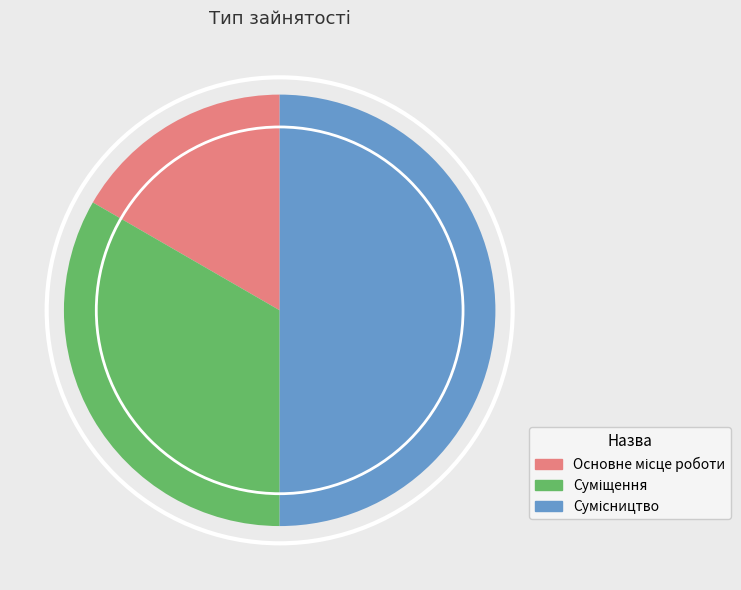

Rank the categories by value from lowest to highest.

Основне місце роботи, Суміщення, Сумісництво